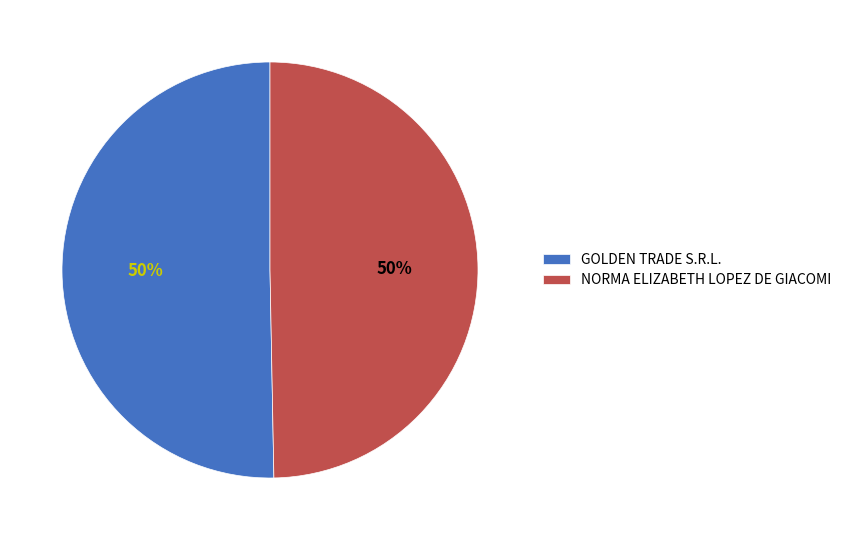

What is the ratio of the value at GOLDEN TRADE S.R.L. to the value at NORMA ELIZABETH LOPEZ DE GIACOMI?

1.0